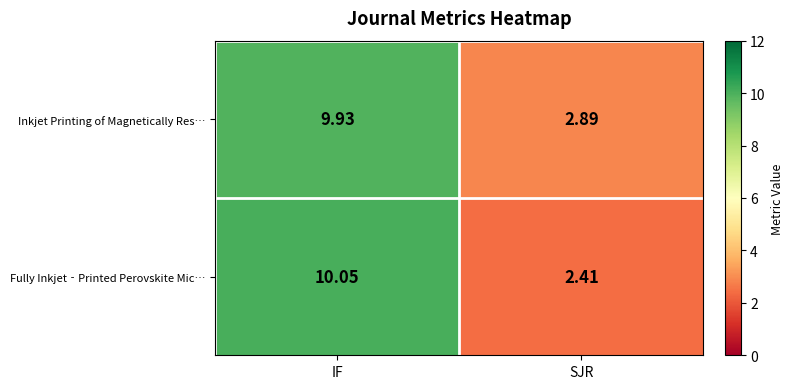

Rank the series by their maximum value, from lowest to highest.

Inkjet Printing of Magnetically Res…, Fully Inkjet‐Printed Perovskite Mic…